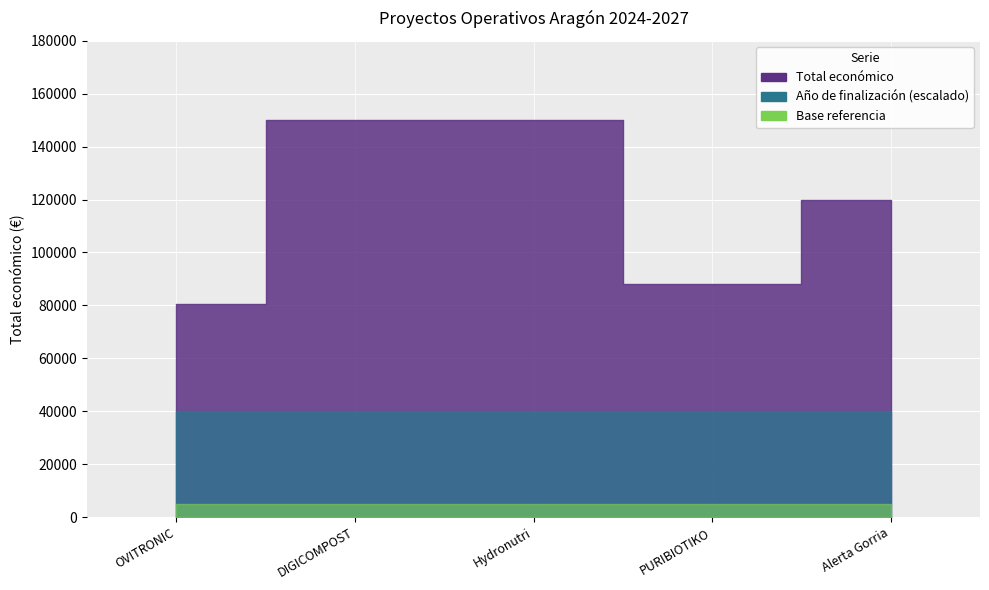

How many Total económico values are between 88160 and 150000?

4